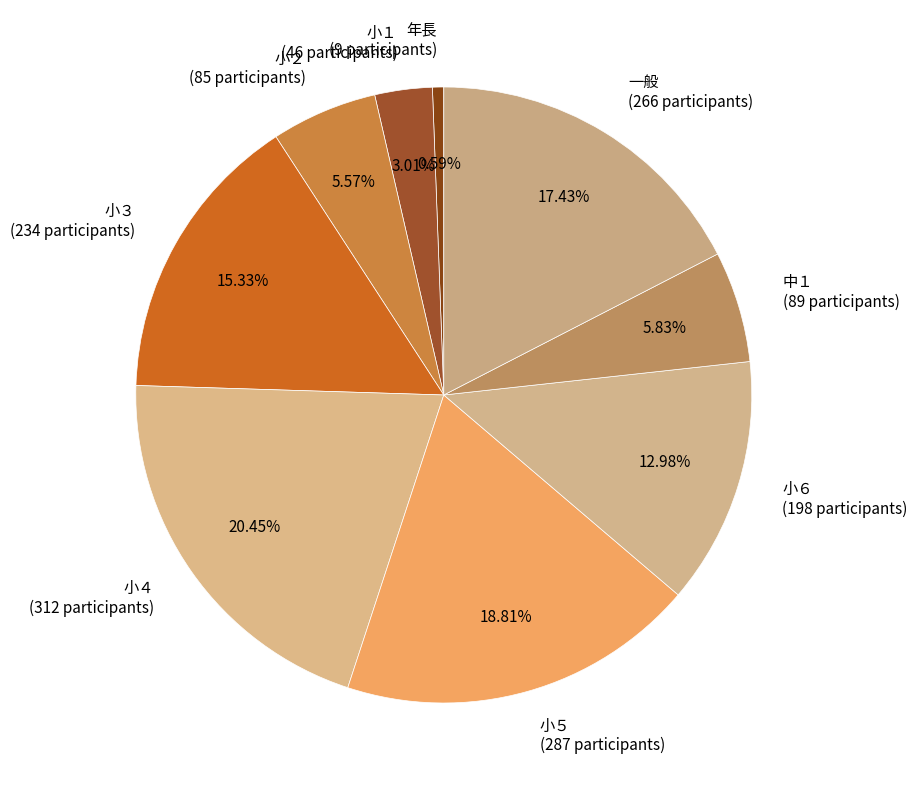

Is there any slice that represents more than half of the pie?

No